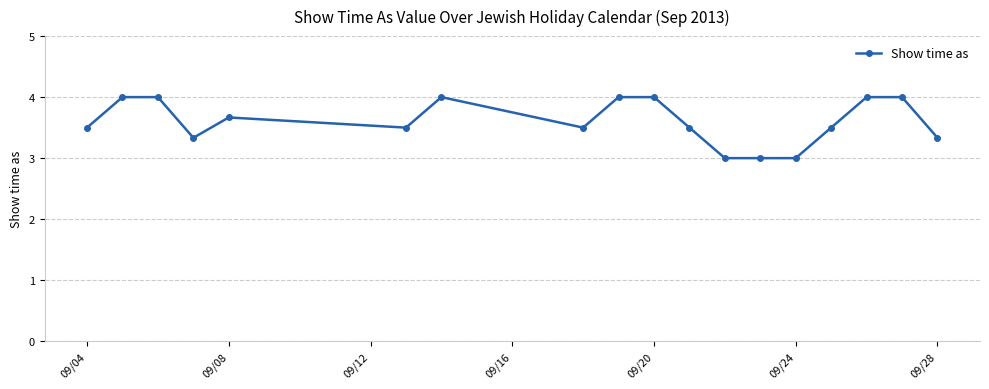

What is the difference between the second highest and second lowest values?

1.0